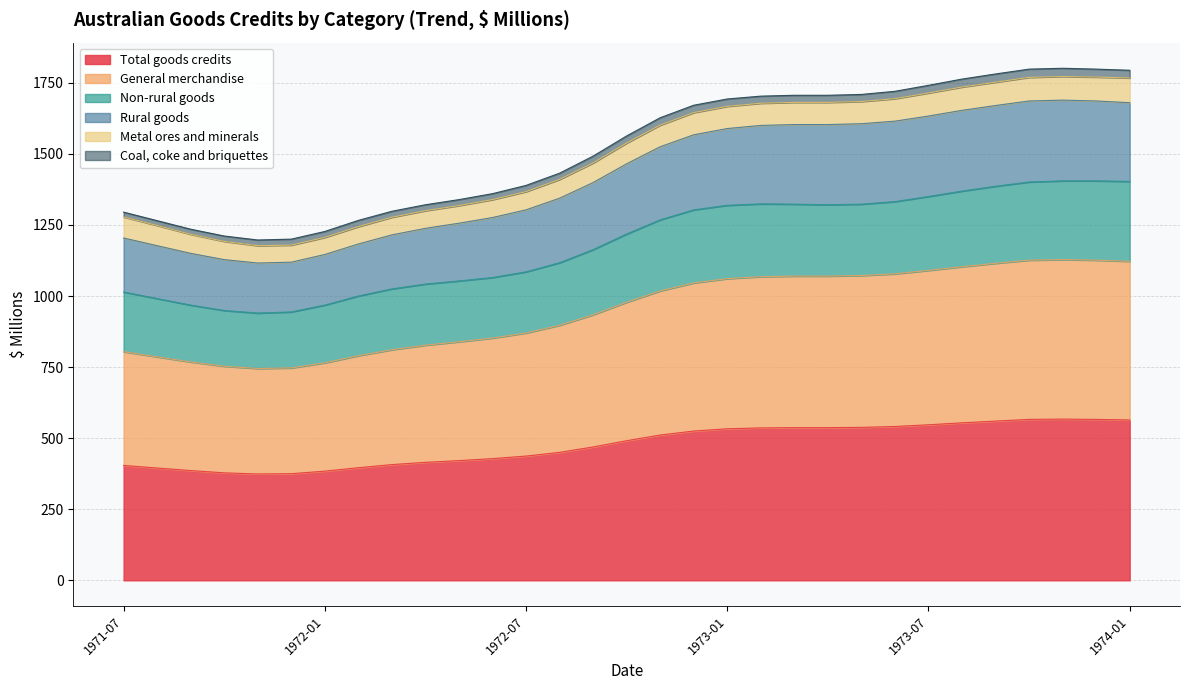

Where is the first local minimum for Non-rural goods?

1971-11